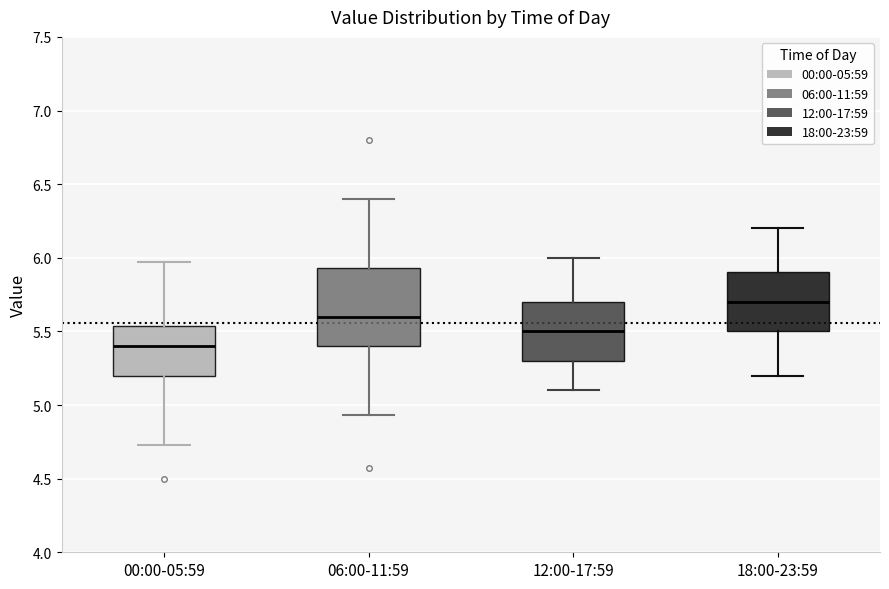

Comparing the boxes themselves (not the whiskers), which one is the tallest?

06:00-11:59